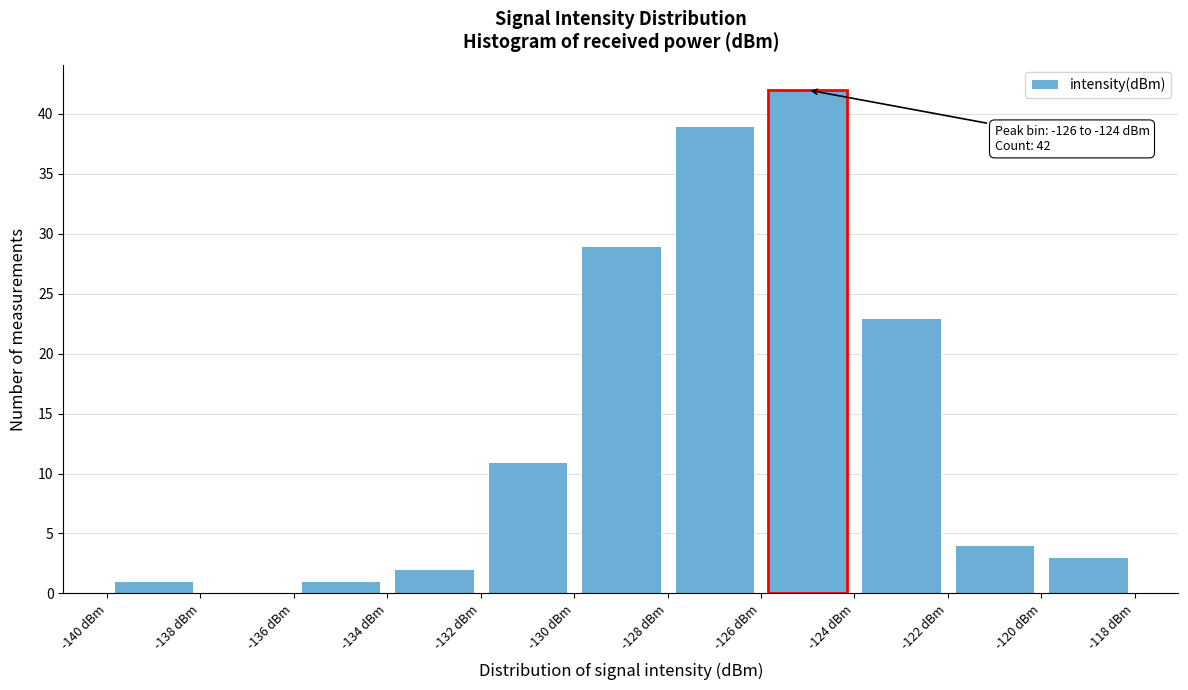

Over which range of the x-axis is the bar tallest?

-126 to -124